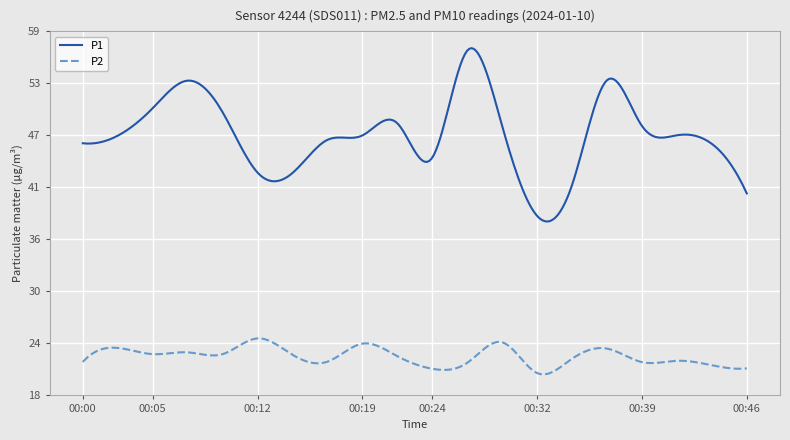

Does the chart display data point markers on the line(s)?

No